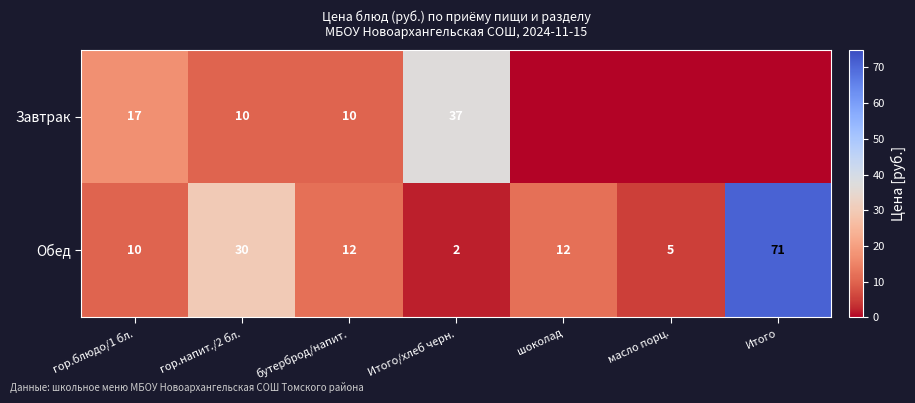

At Итого/хлеб черн., list the series in order from largest to smallest.

Завтрак, Обед